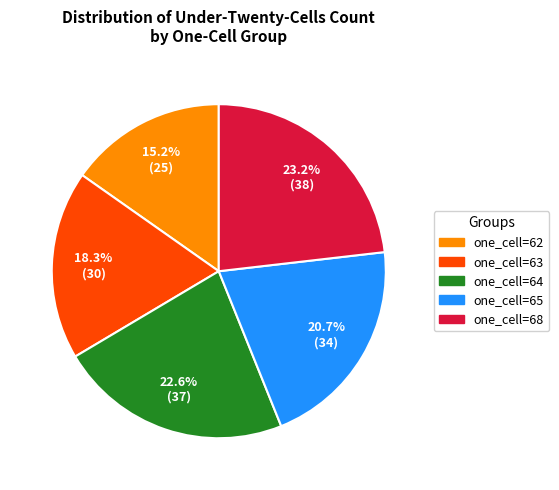

What percentage do one_cell=68 and one_cell=62 together represent?

38.4%